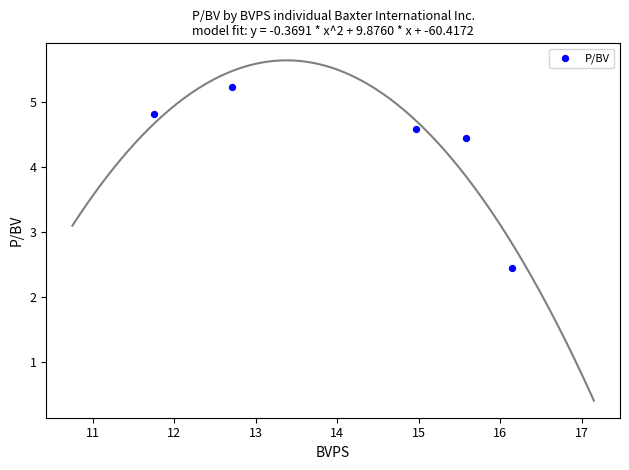

What is the average Y value?

4.3